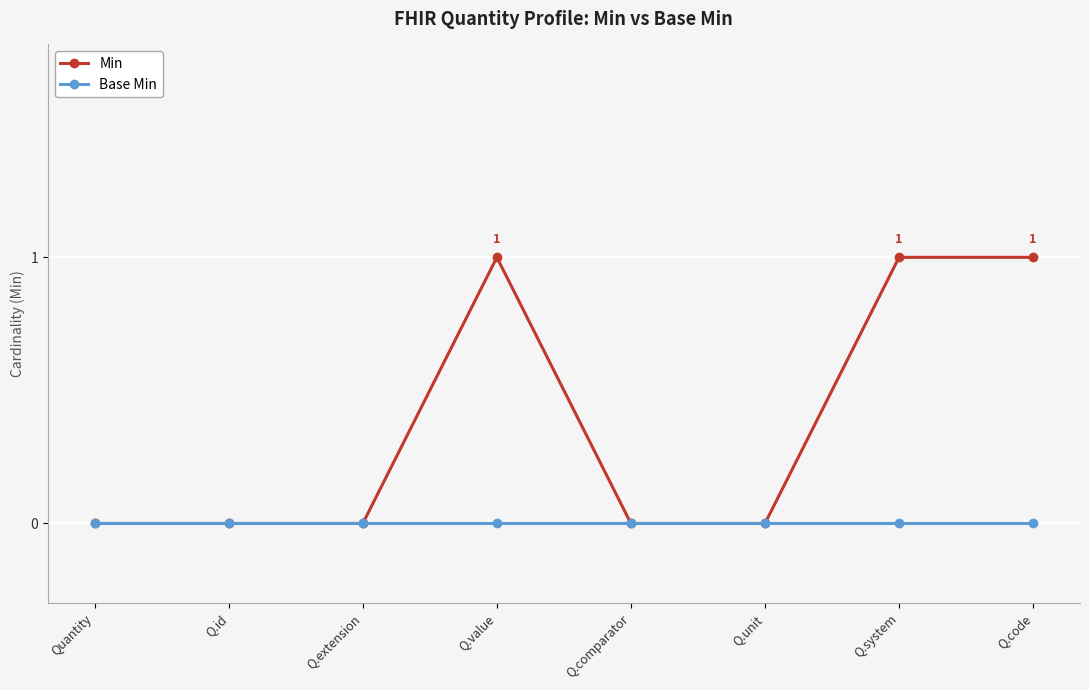

Between Quantity and Q.system, which series saw the biggest shift?

Min